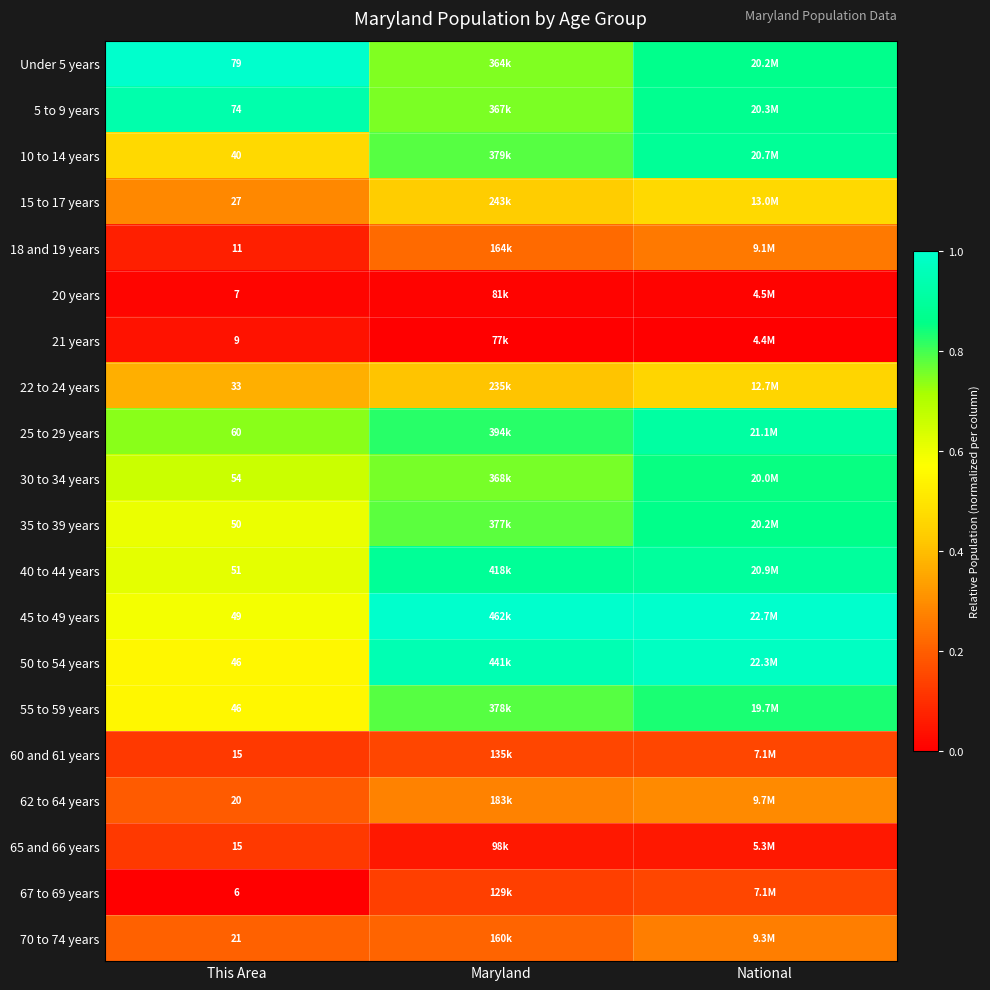

What is the greatest value displayed?

1.0